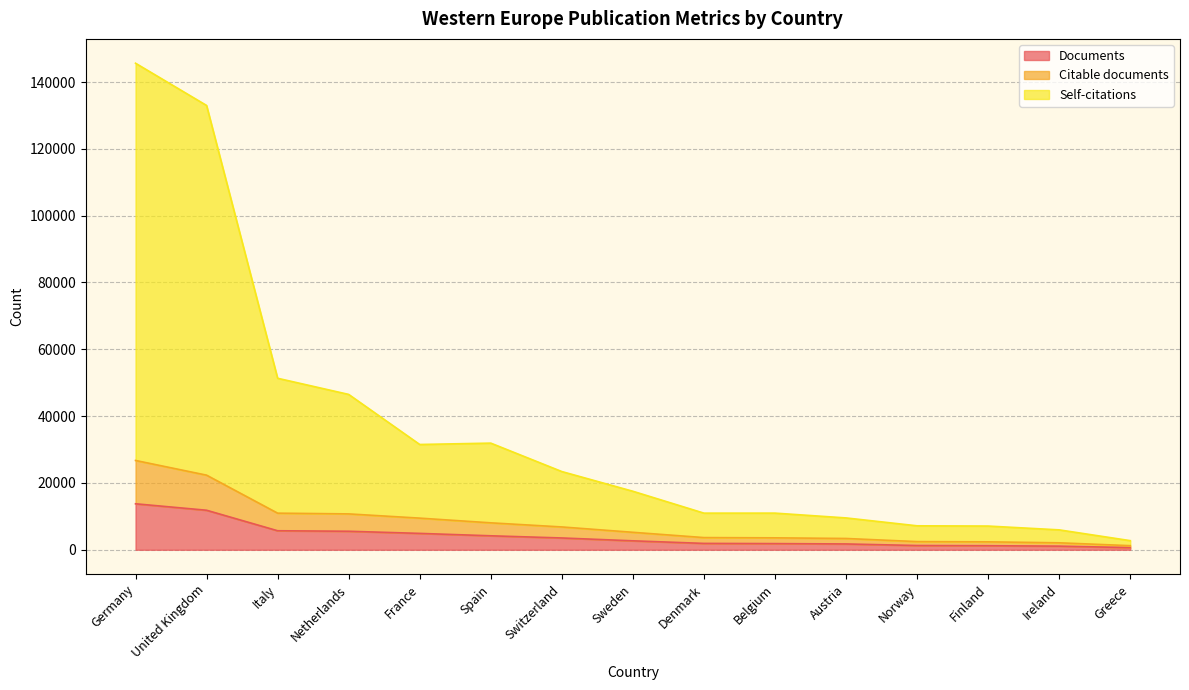

What is the label of the 12th point from the left?

Norway